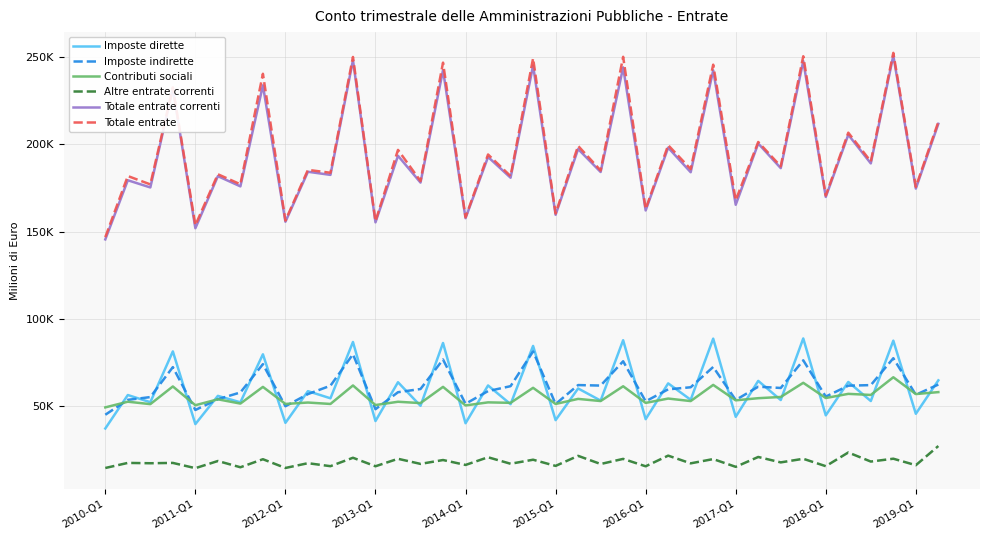

What are all the series names shown in the legend?

Imposte dirette, Imposte indirette, Contributi sociali, Altre entrate correnti, Totale entrate correnti, Totale entrate